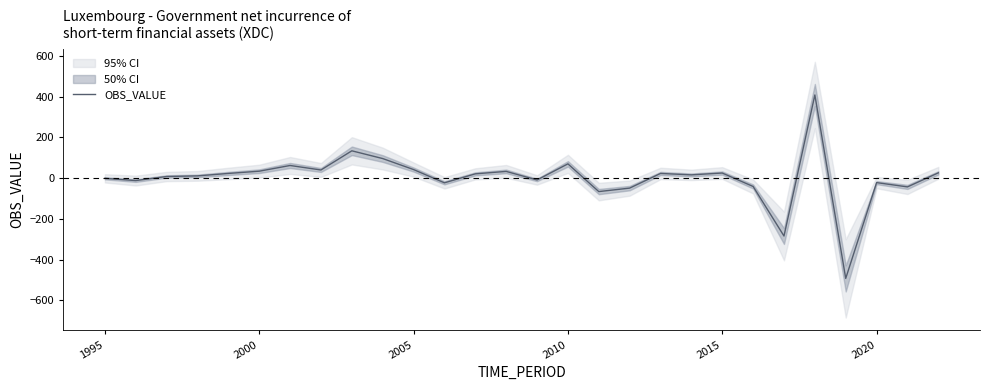

What is the highest value of the OBS_VALUE series?

408